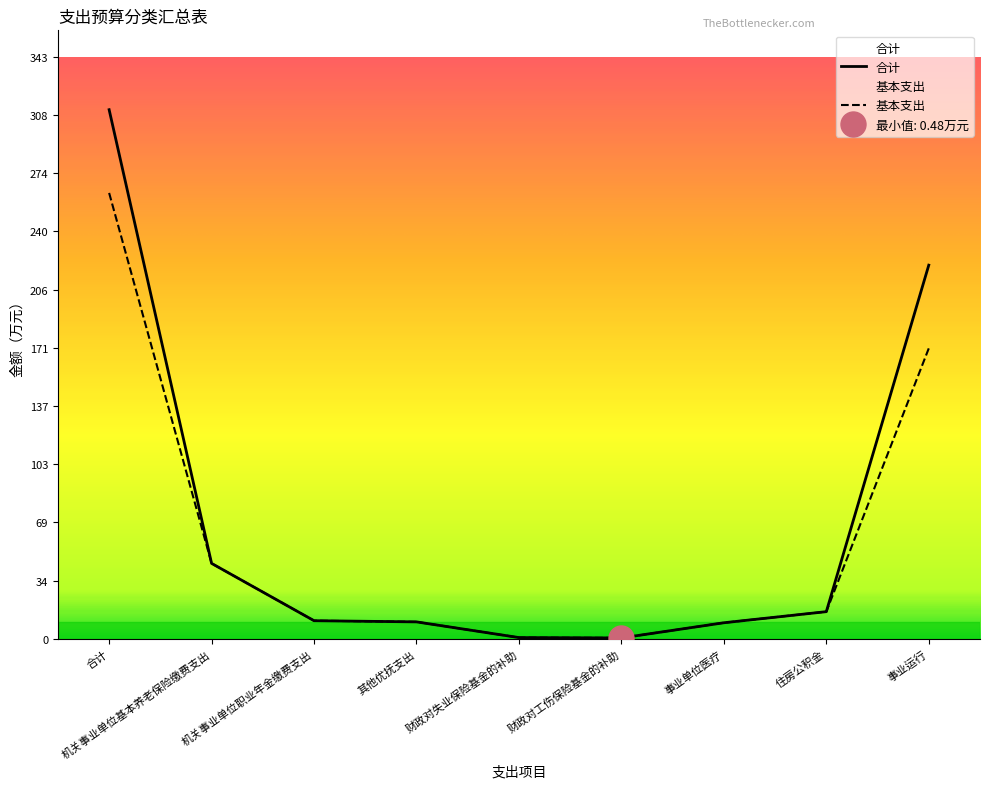

Rank the series at 其他优抚支出 from highest to lowest value.

合计, 基本支出